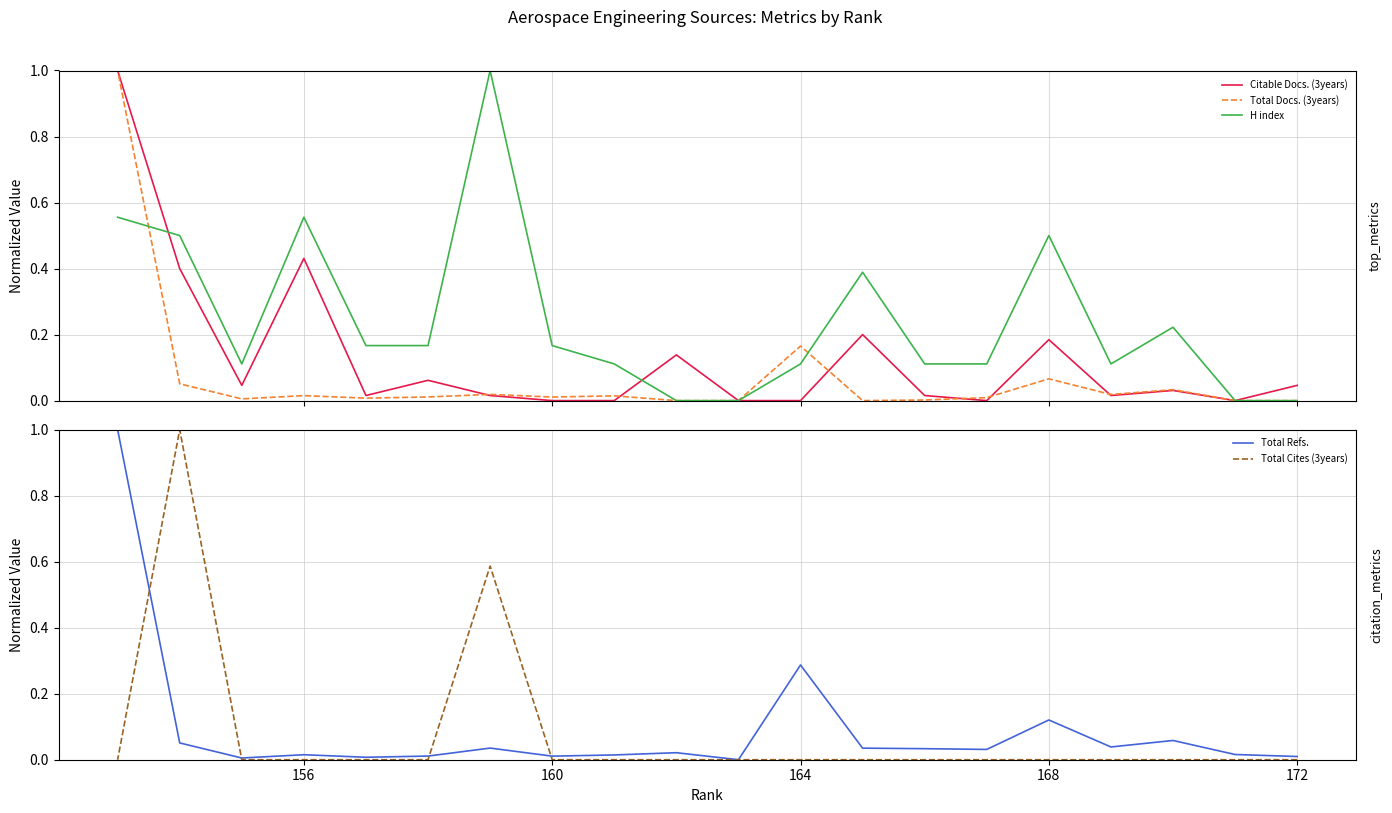

After their last crossing, which series has the higher values: Citable Docs. (3years) or Total Docs. (3years)?

Citable Docs. (3years)